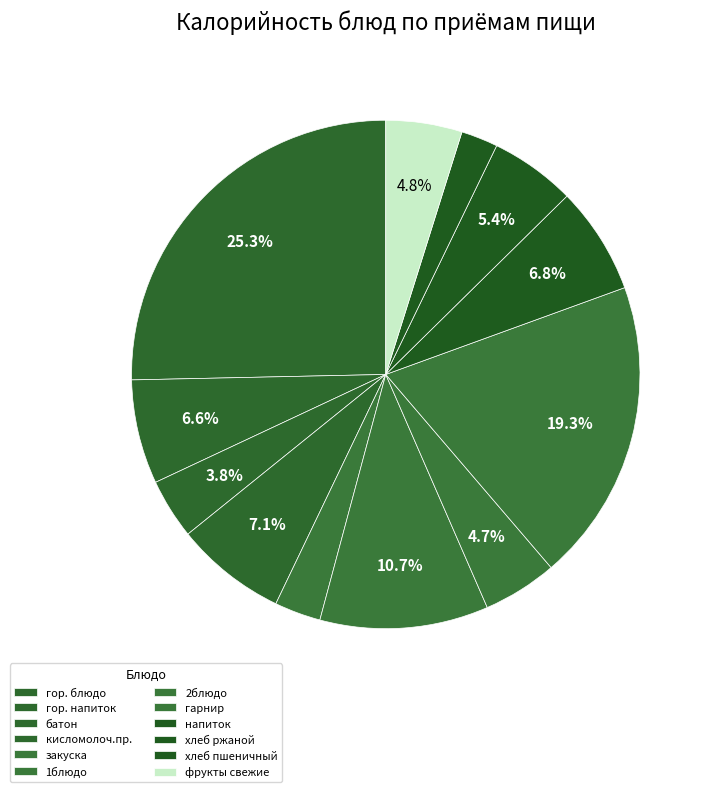

To the nearest percent, what is the difference between the largest and smallest slice percentages?

23%